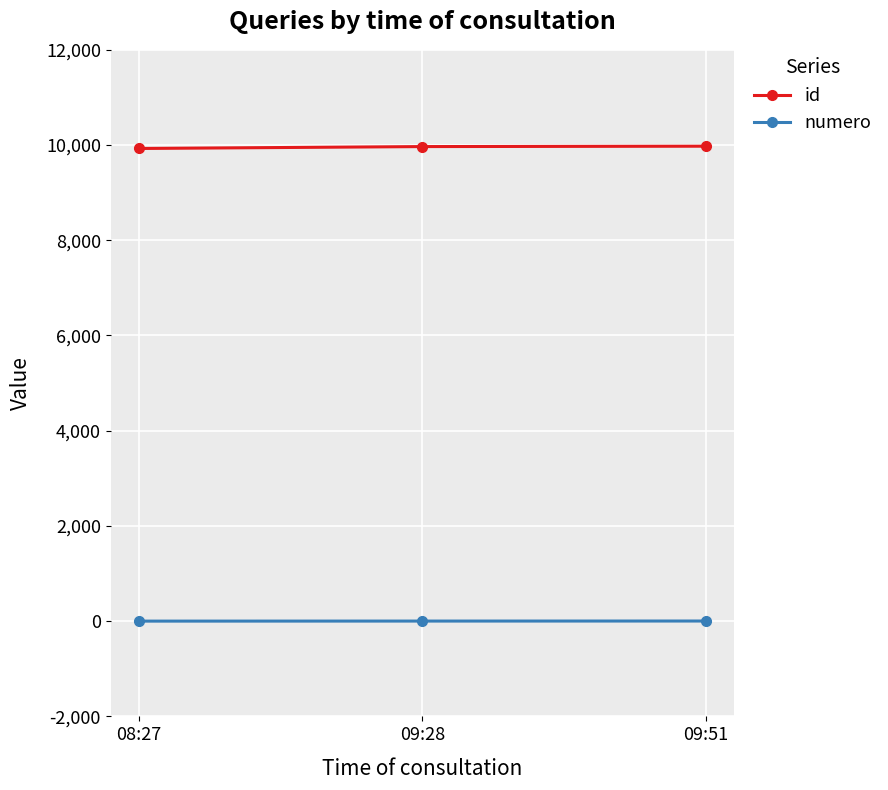

What is the label of the 3rd point from the left?

09:51